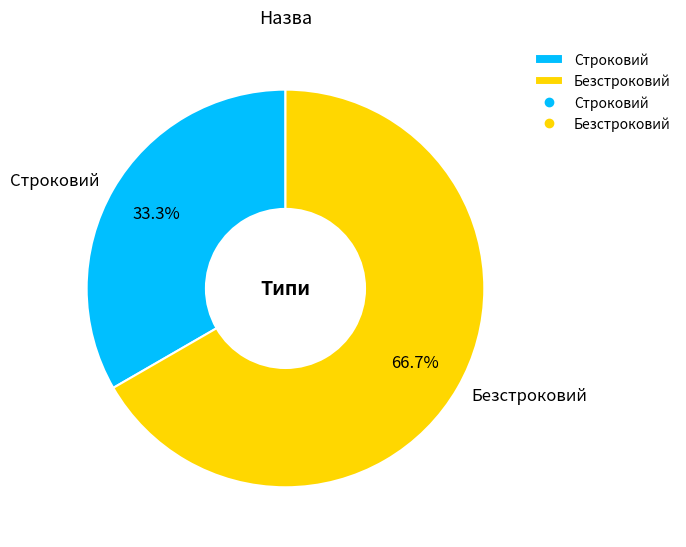

How much of the chart is everything except Строковий?

66.7%